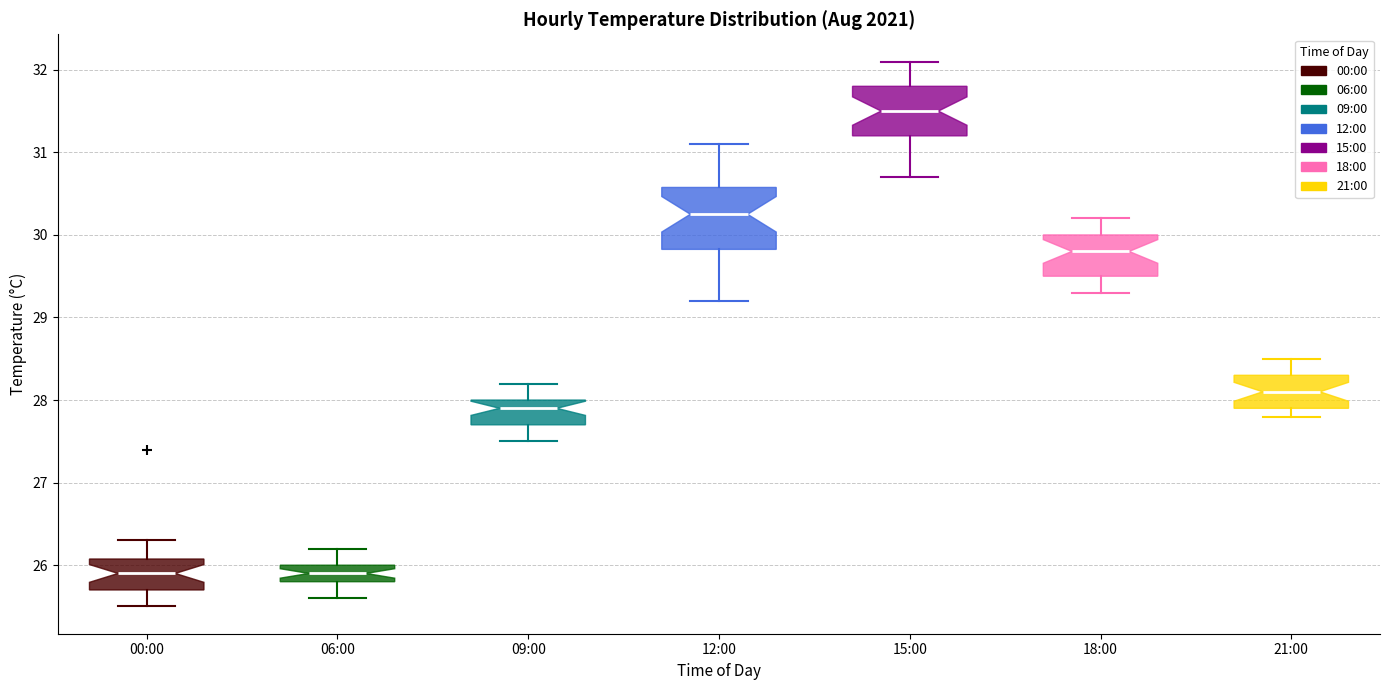

Where is the upper edge of the box for 06:00 on the y-axis? The values are not printed on the chart, so give them approximately, as read against the axis.

26.0